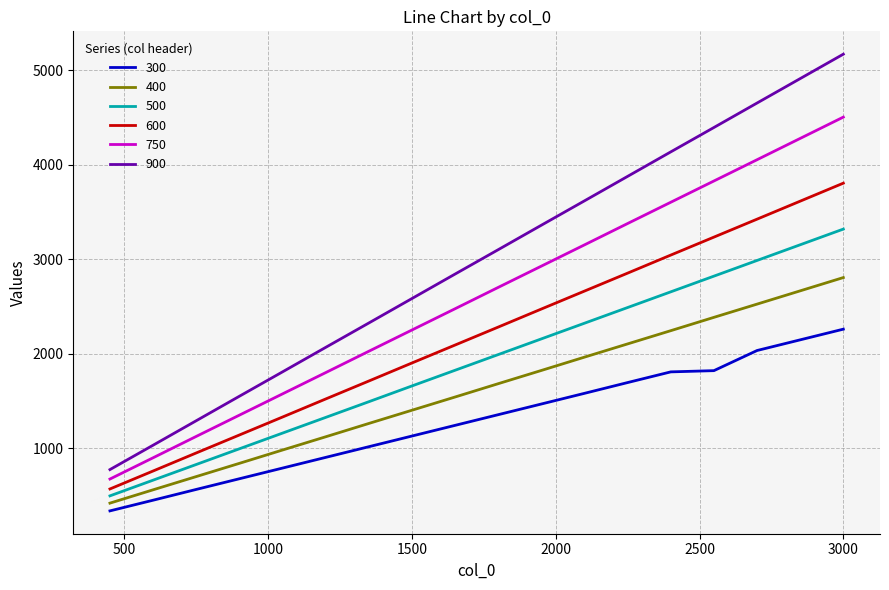

Which series has the widest spread of values?

900